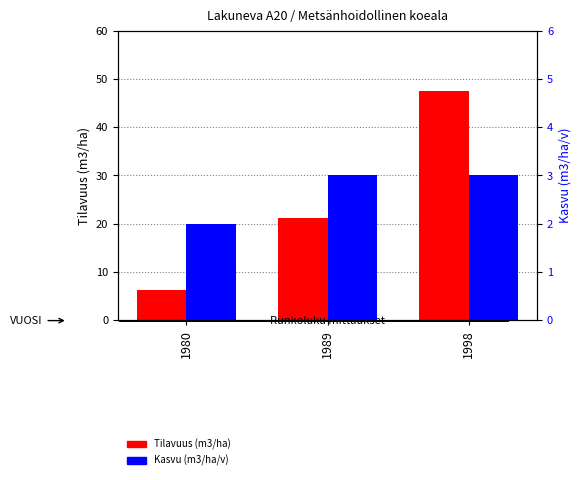

Which series has the largest total across all categories?

Tilavuus (m3/ha)